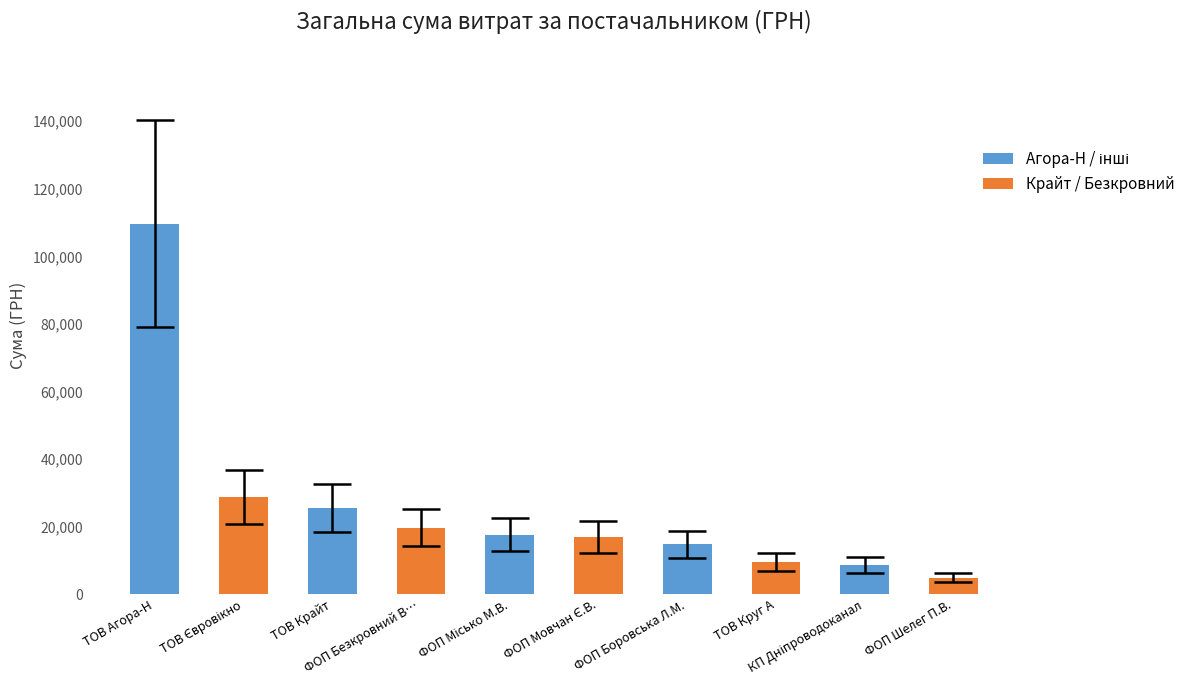

What value does the data have at ФОП Шелег П.В.?

4879.0